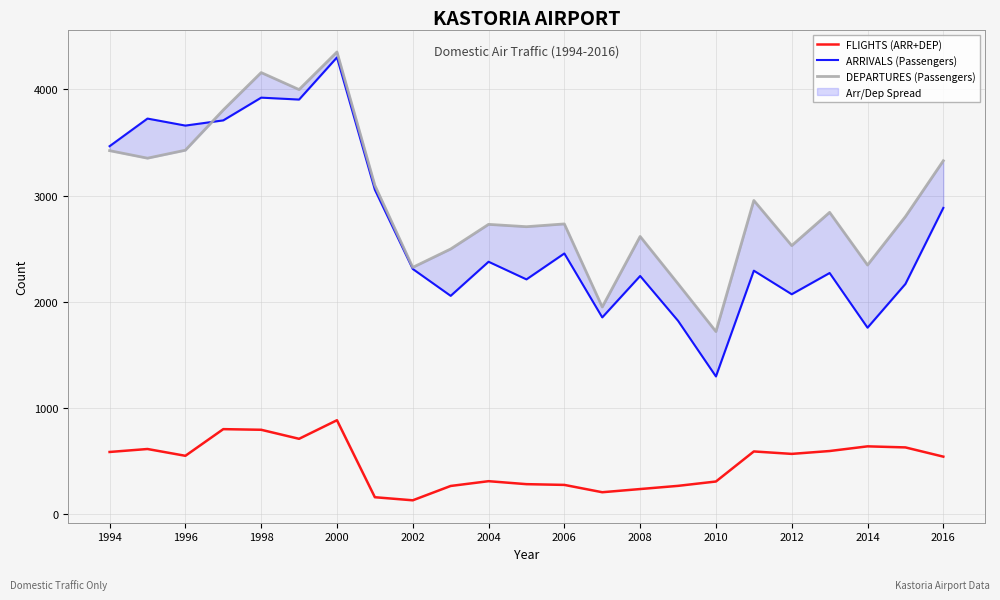

True or false: FLIGHTS (ARR+DEP) has a value of 886 at 2000.

True